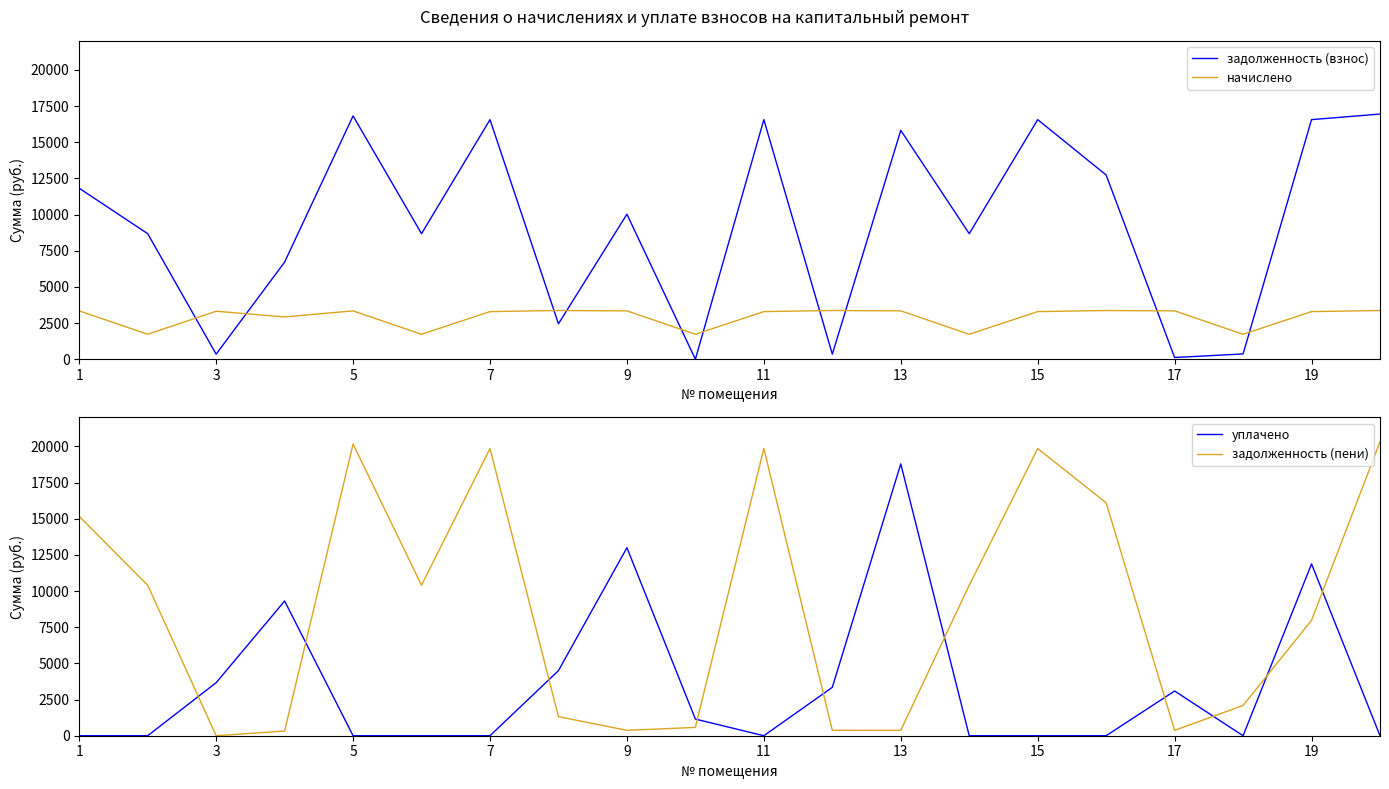

Rank the series by their maximum value, from lowest to highest.

начислено, задолженность (взнос), уплачено, задолженность (пени)